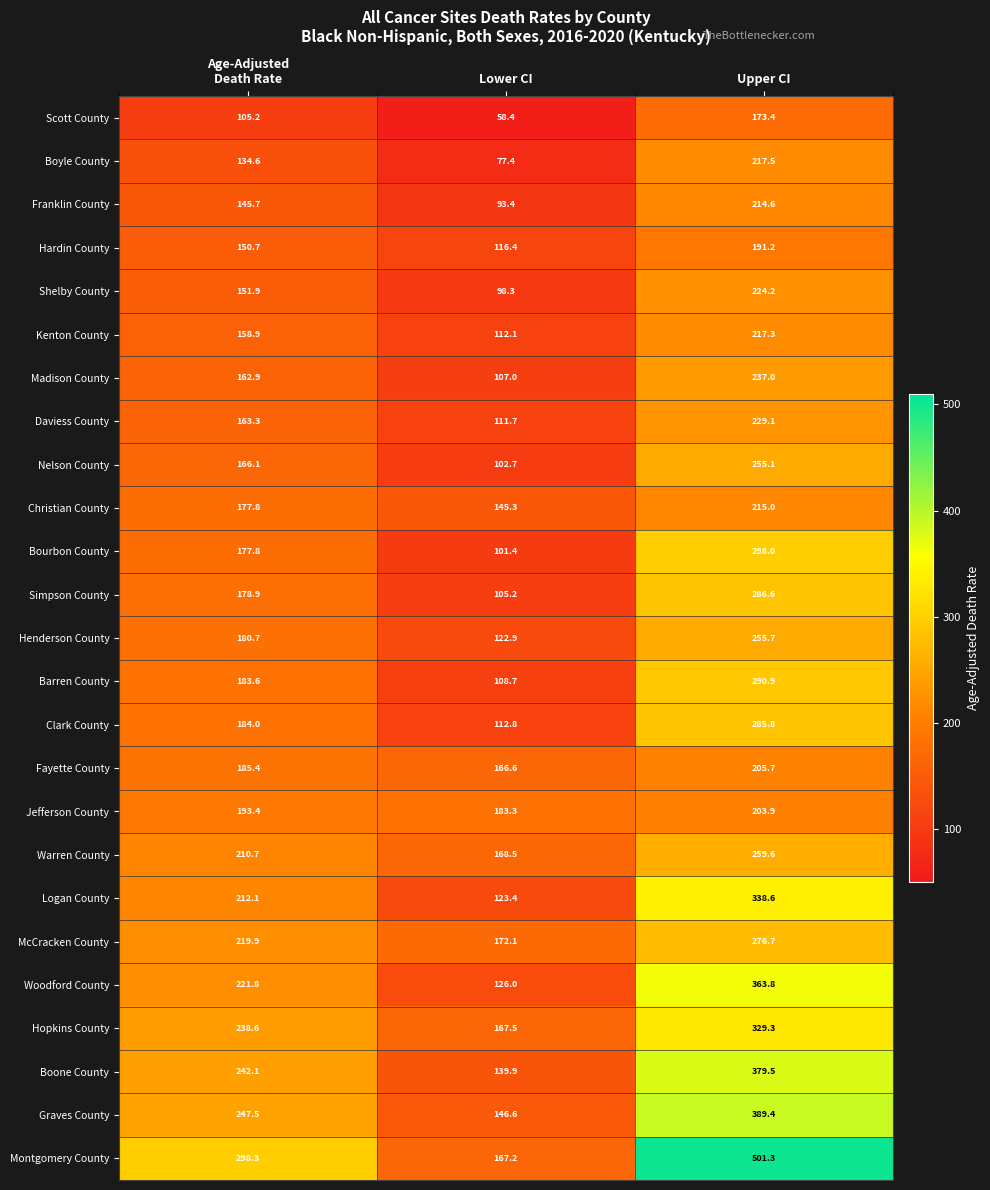

Read the Boone County value at Lower CI.

139.9